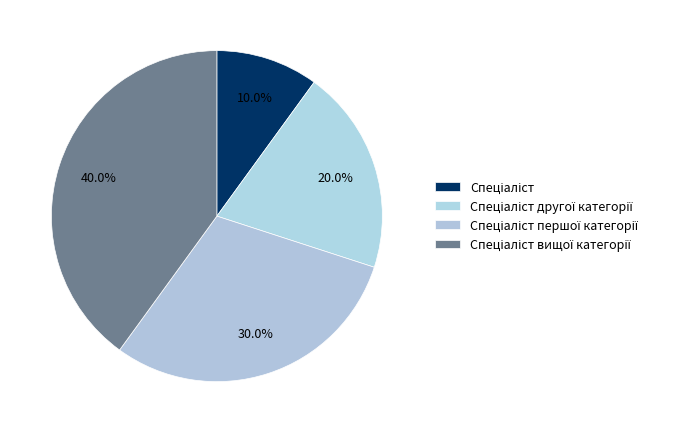

Which category has the biggest portion of the pie?

Спеціаліст вищої категорії